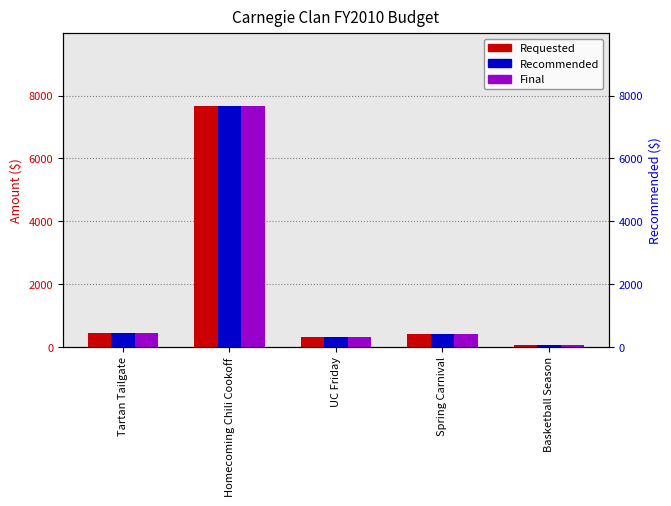

What is the minimum value shown in the chart?

75